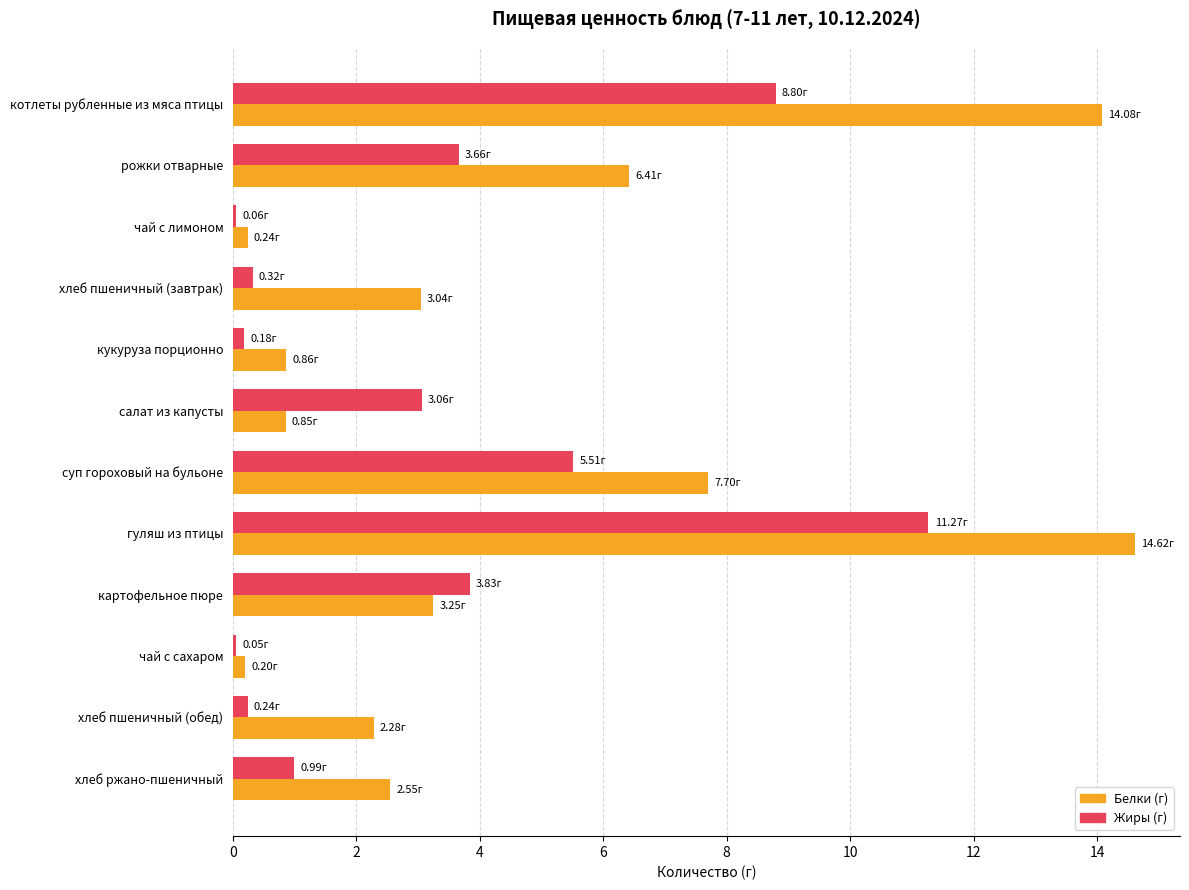

What are all the series names shown in the legend?

Белки (г), Жиры (г)